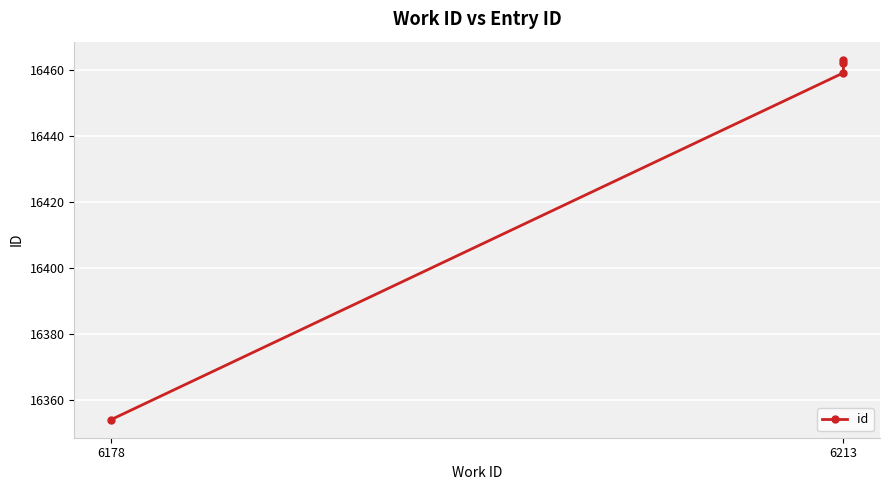

What is the sum of all values?

65738